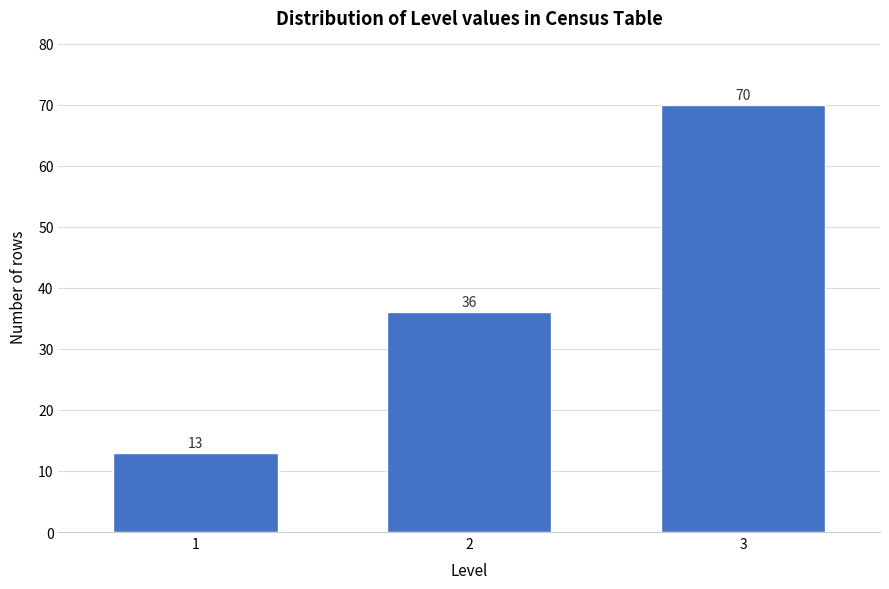

Reading left to right, transcribe all the data shown in this chart.

13	36	70